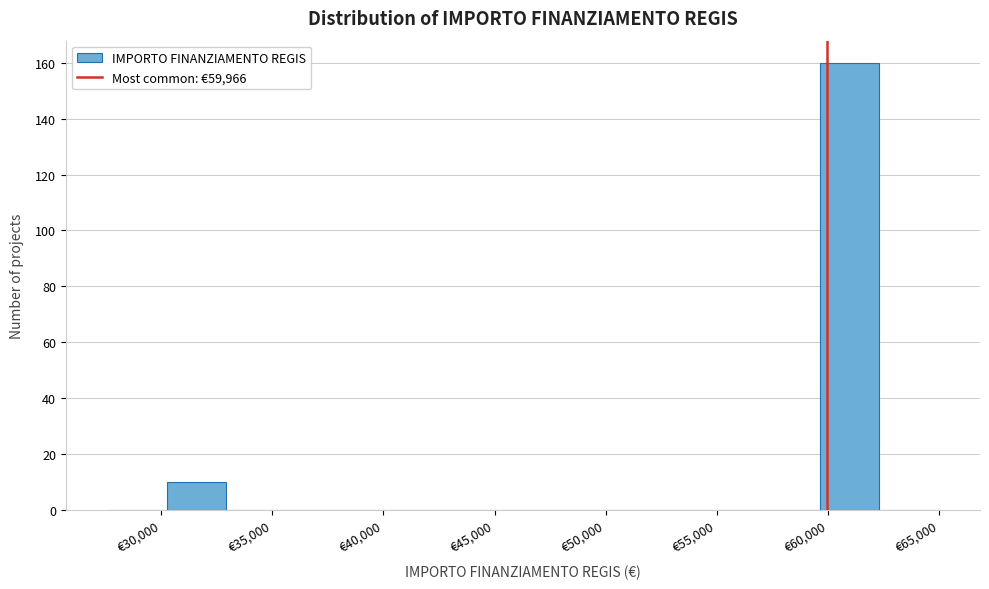

Which range on the x-axis has the tallest bar?

59500 to 62500